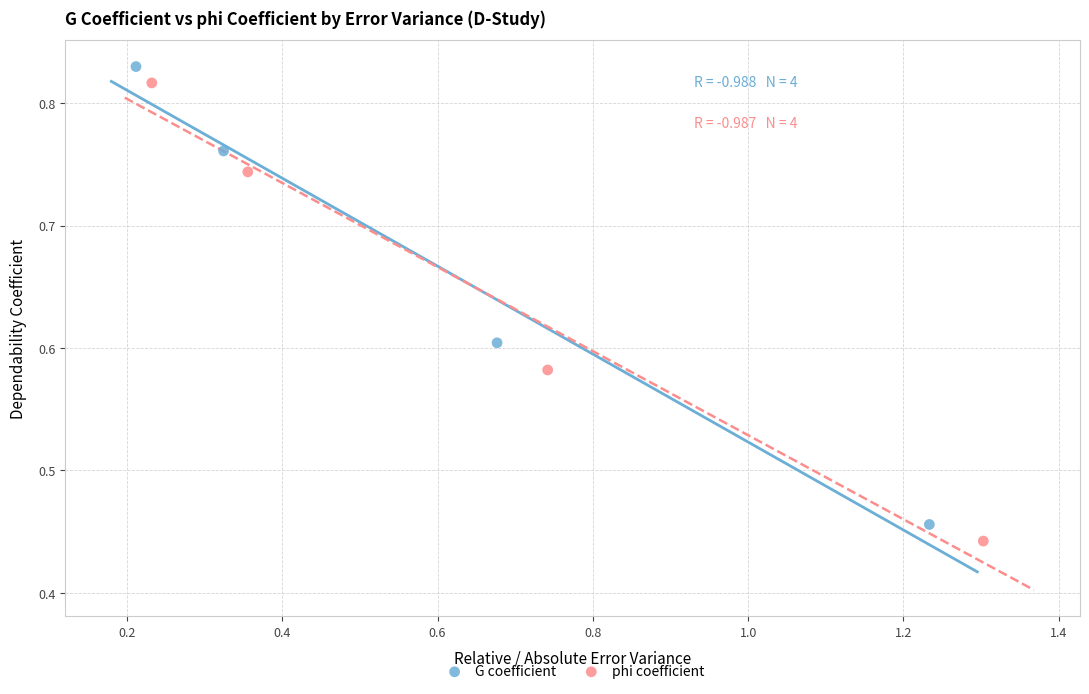

Which series has the largest Y range (max minus min)?

phi coefficient